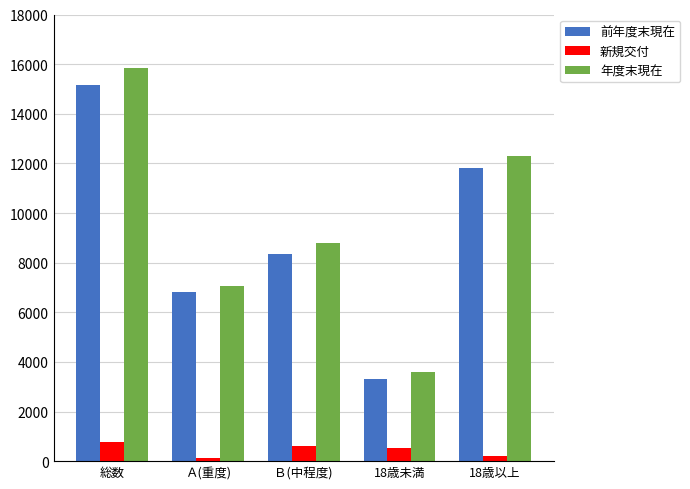

What is the value of the 新規交付 bar at the 3rd from the left?

609